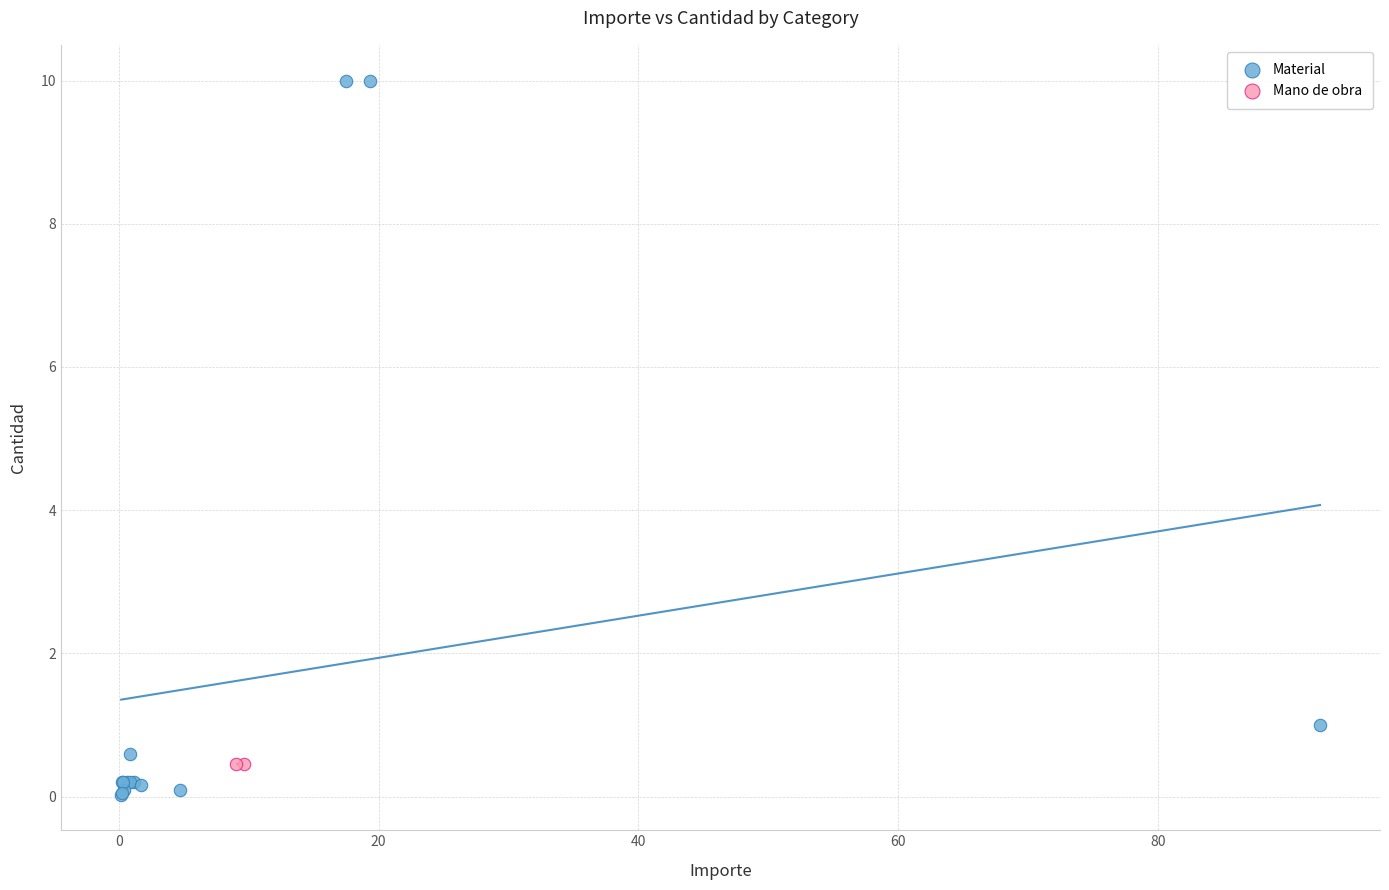

What are all the series names shown in the legend?

Material, Mano de obra